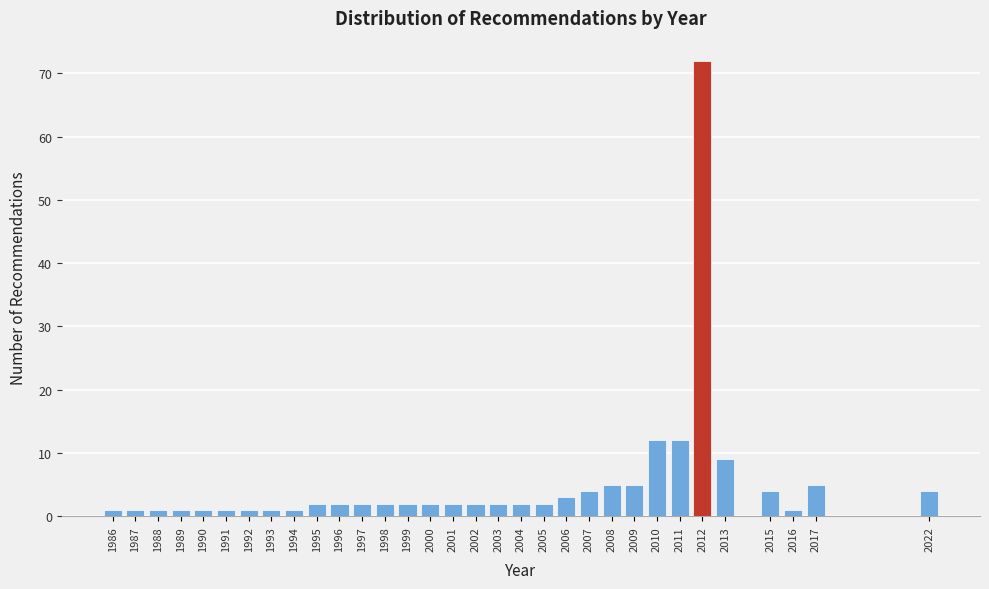

What is the value of the 22nd bar from the left?

4